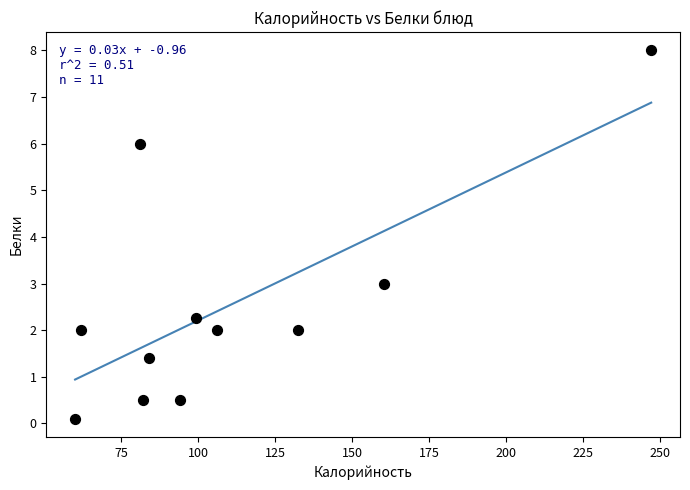

What is the range of X values (max minus min)?

187.2